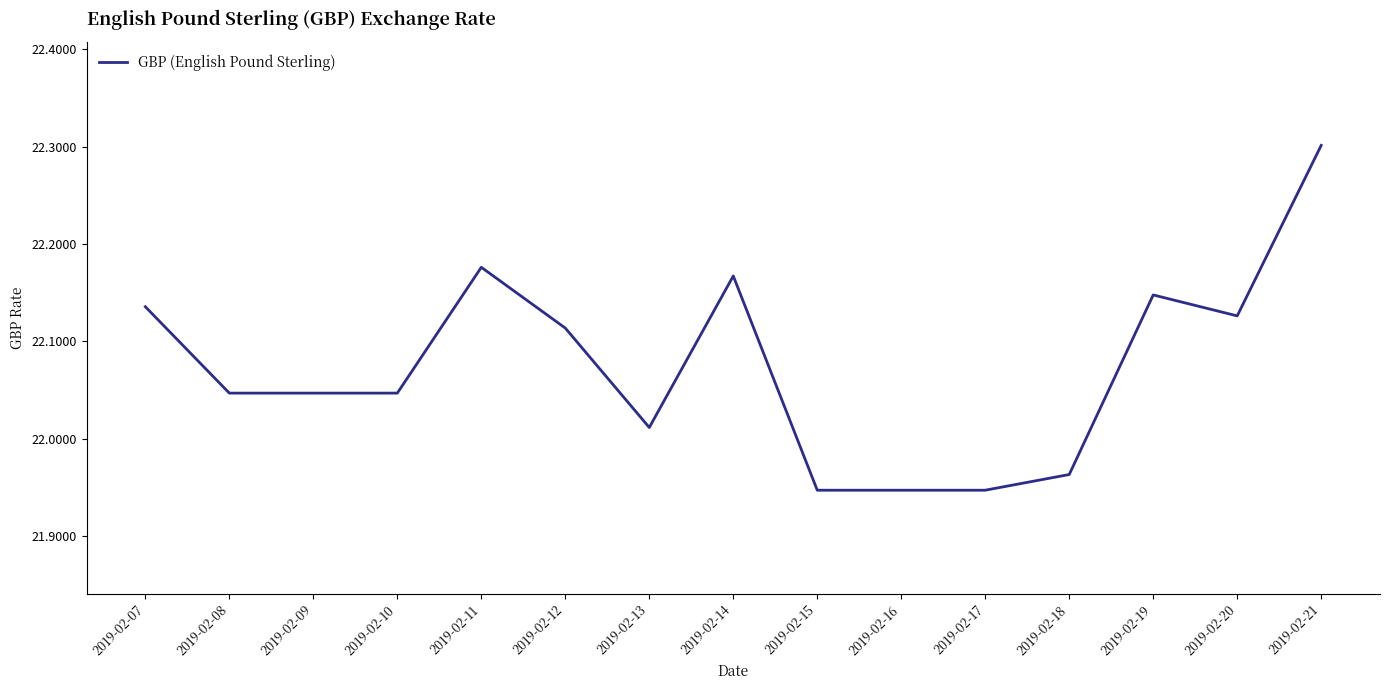

The chart shows a value of 7.1 at 2019-02-12. True or false?

False